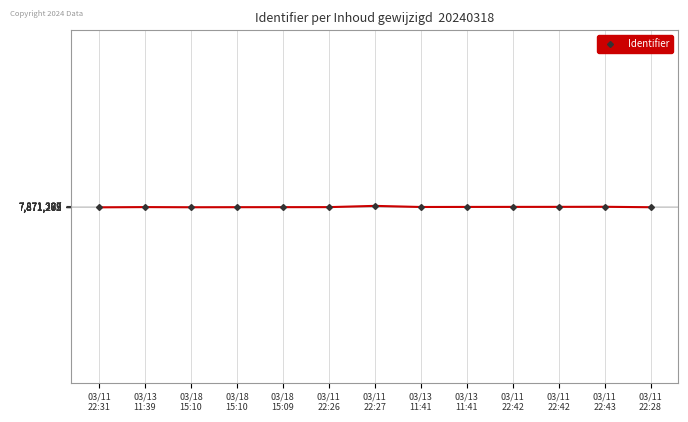

Which label corresponds to the smallest value in the chart?

03/11
22:31